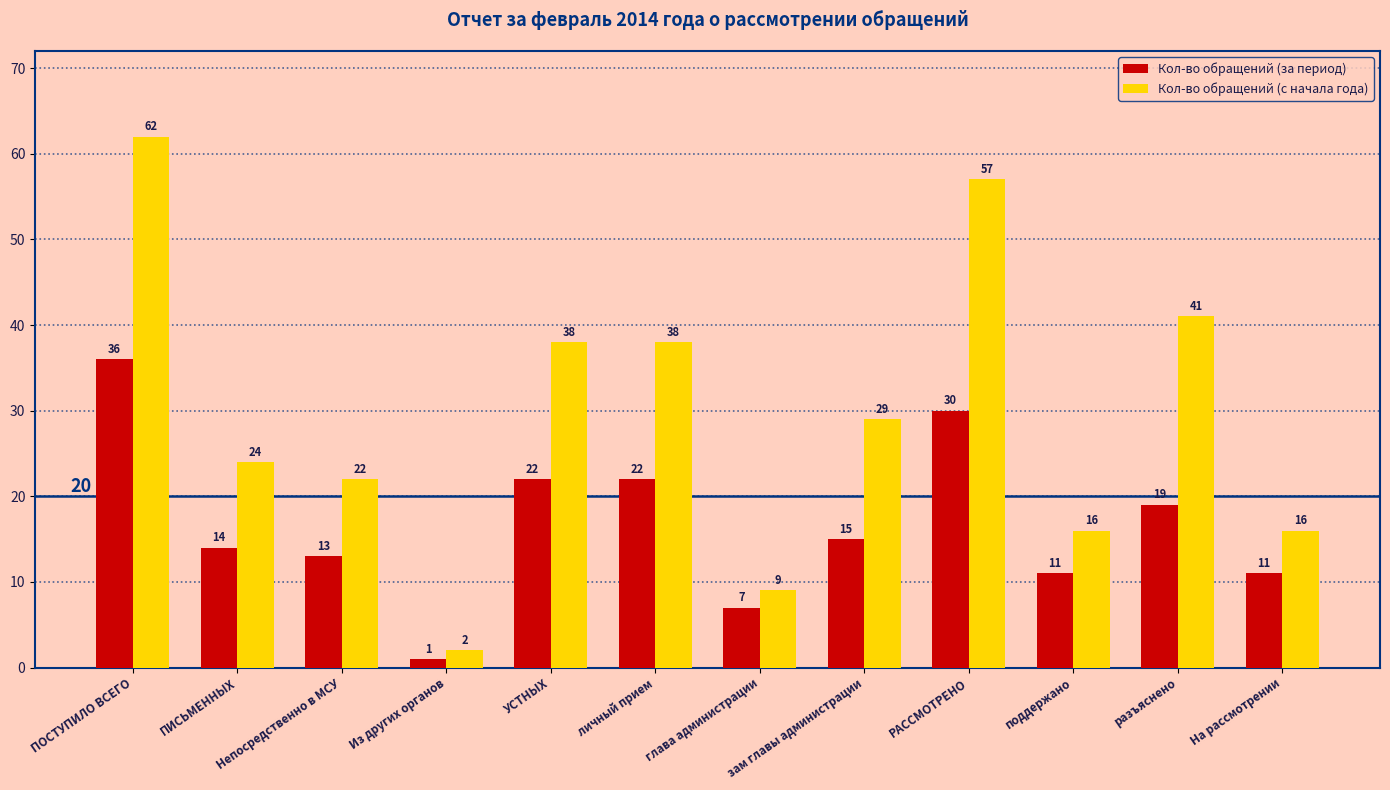

What is the difference between the second highest and minimum values in the Кол-во обращений (с начала года) series?

55